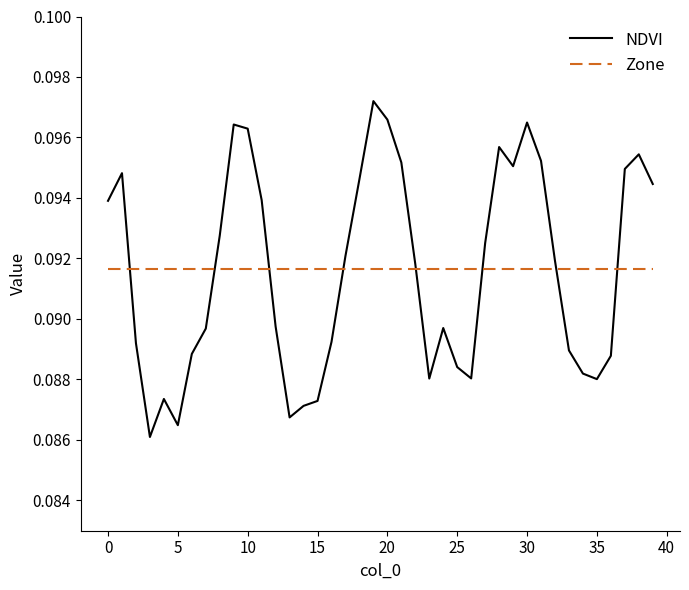

List the series in order of their peak value, lowest first.

Zone, NDVI